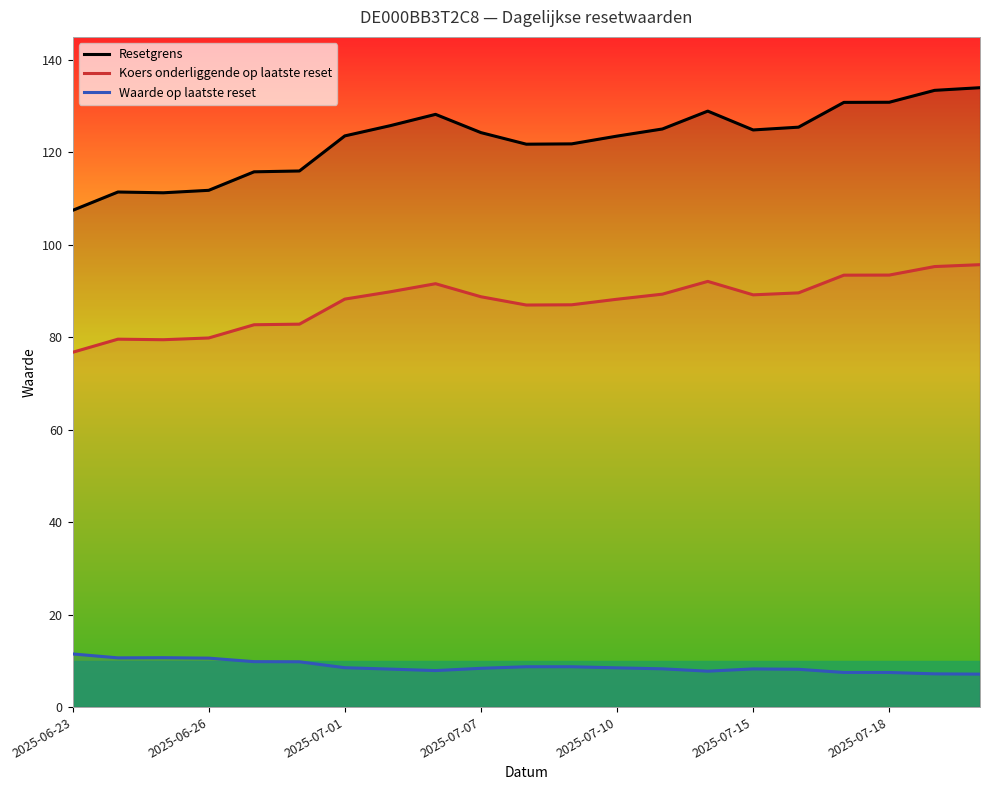

True or false: Waarde op laatste reset and Resetgrens intersect in this chart.

False